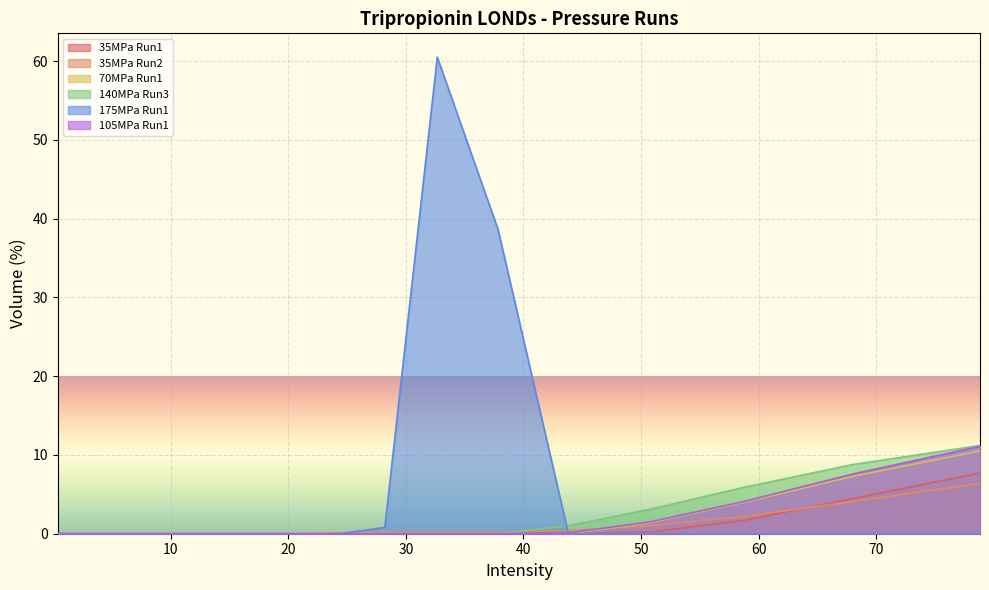

The value of 175MPa Run1 at 2.328 is 0.0. True or false?

True